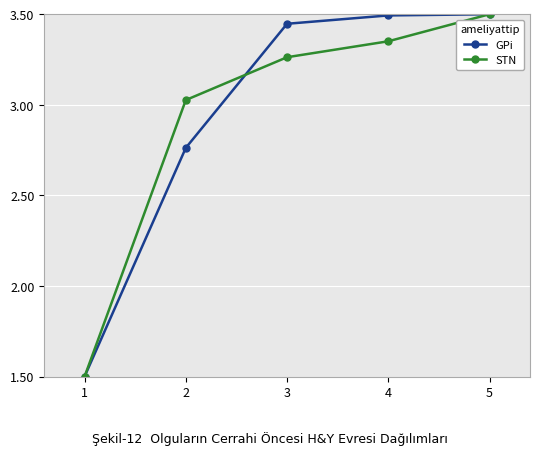

List the labels in order of STN value, largest first.

5, 4, 3, 2, 1